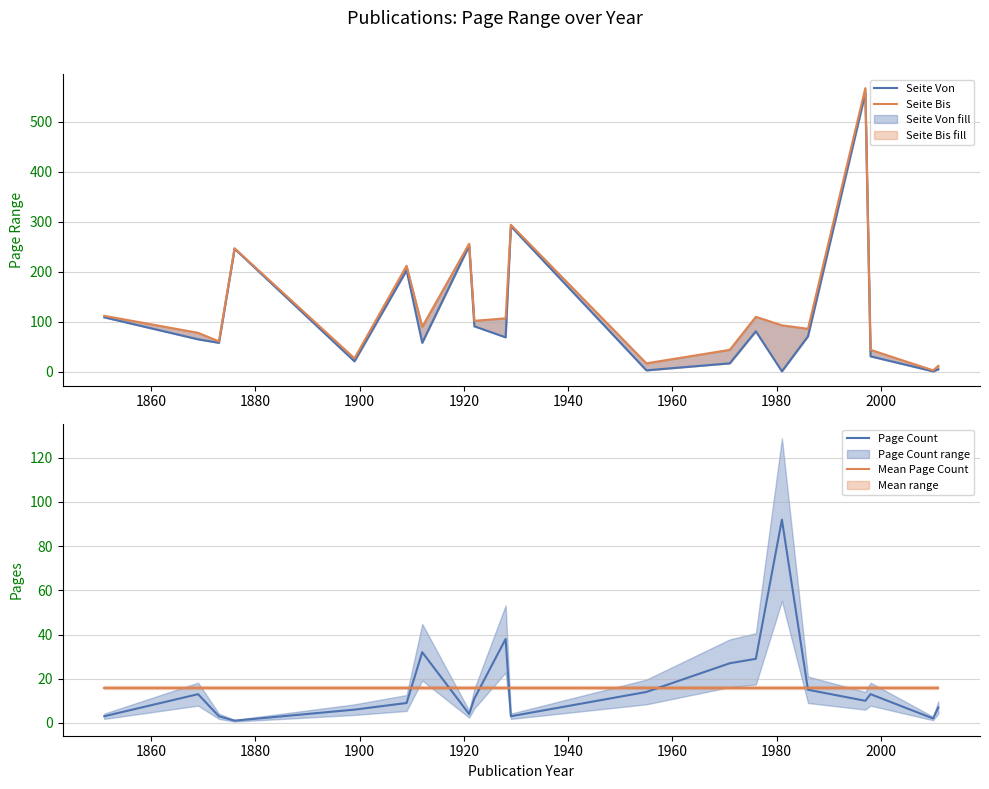

What is the maximum value for Mean Page Count?

16